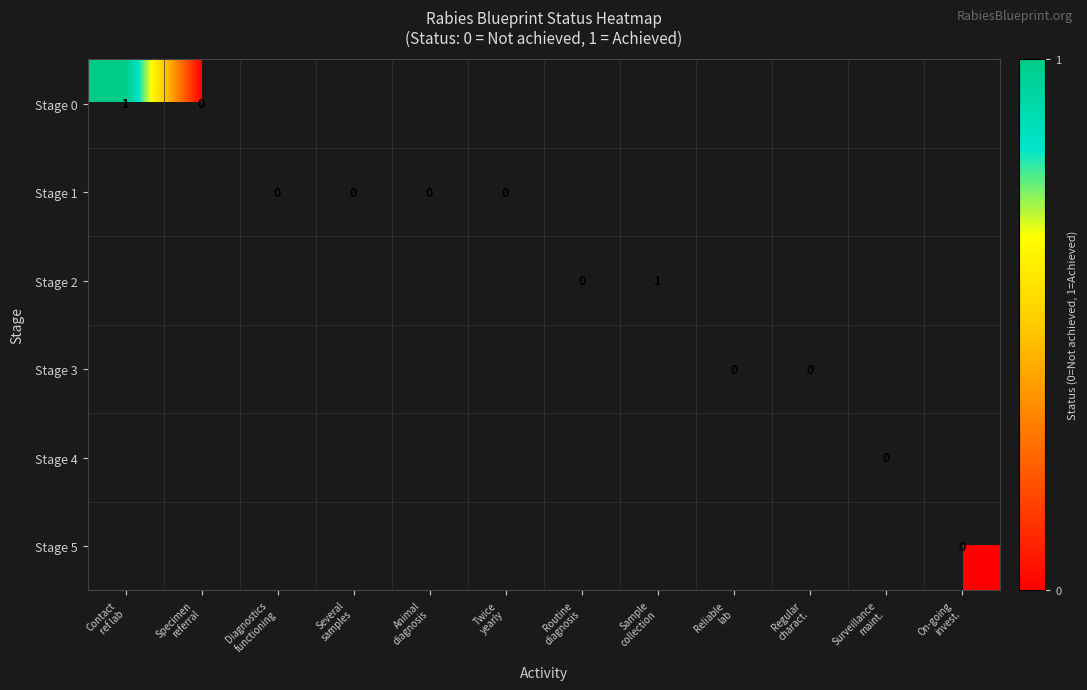

At which label does Stage 0 reach its minimum?

Specimen referral